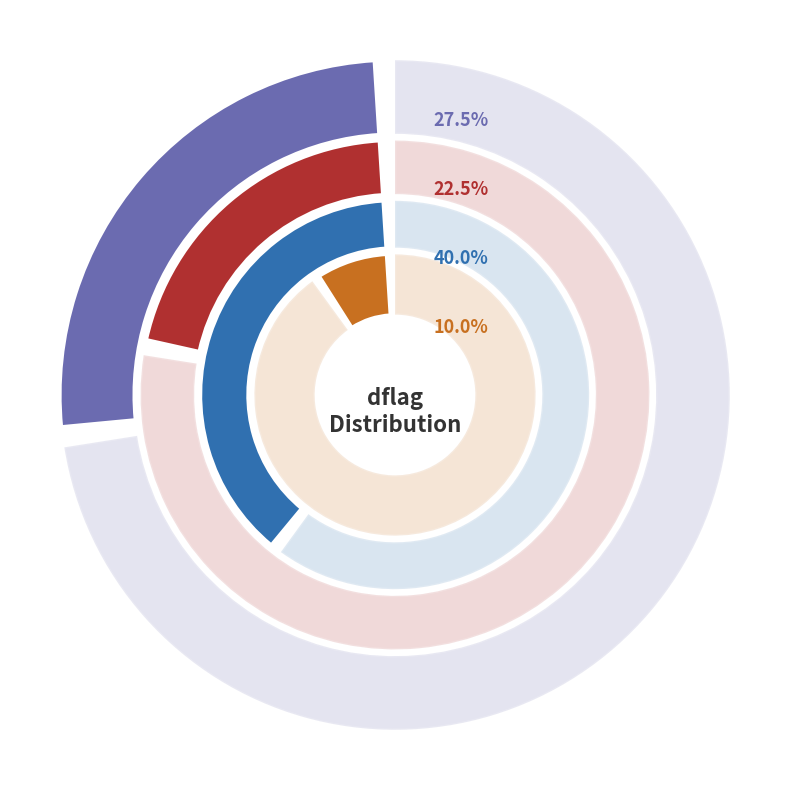

Is 3686560 the majority of the pie?

No